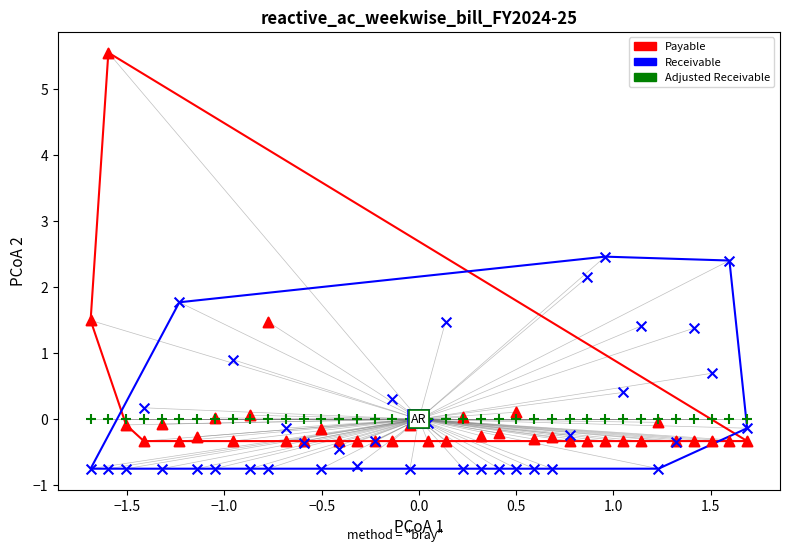

In the Payable series, what Y value is closest to 2?

1.5